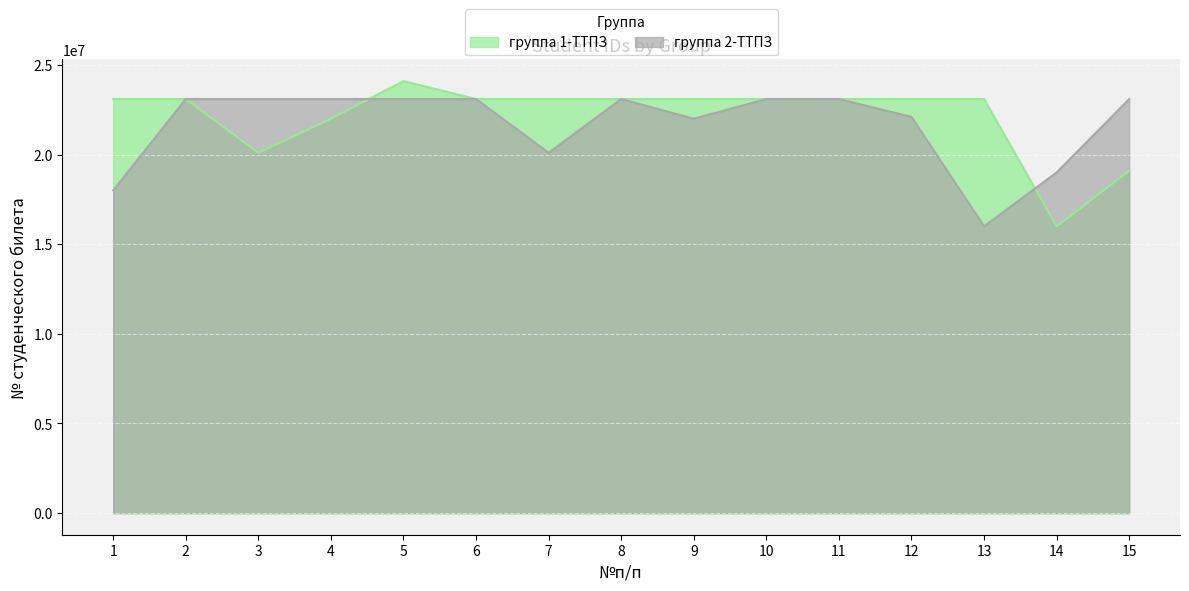

What is the difference between the maximum and second lowest values in the группа 1-ТТПЗ series?

4999938